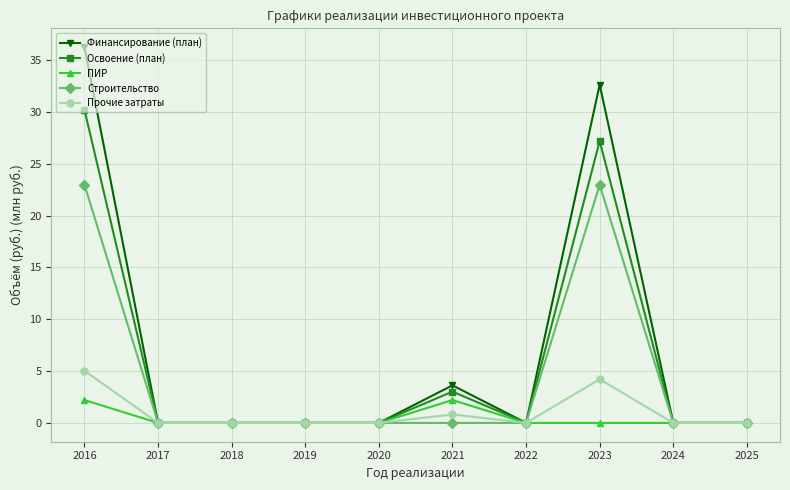

Rank the series by their maximum value, from highest to lowest.

Финансирование (план), Освоение (план), Строительство, Прочие затраты, ПИР